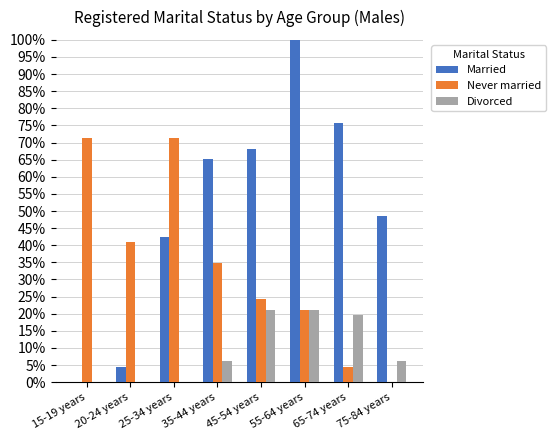

Does the chart contain stacked bars?

No